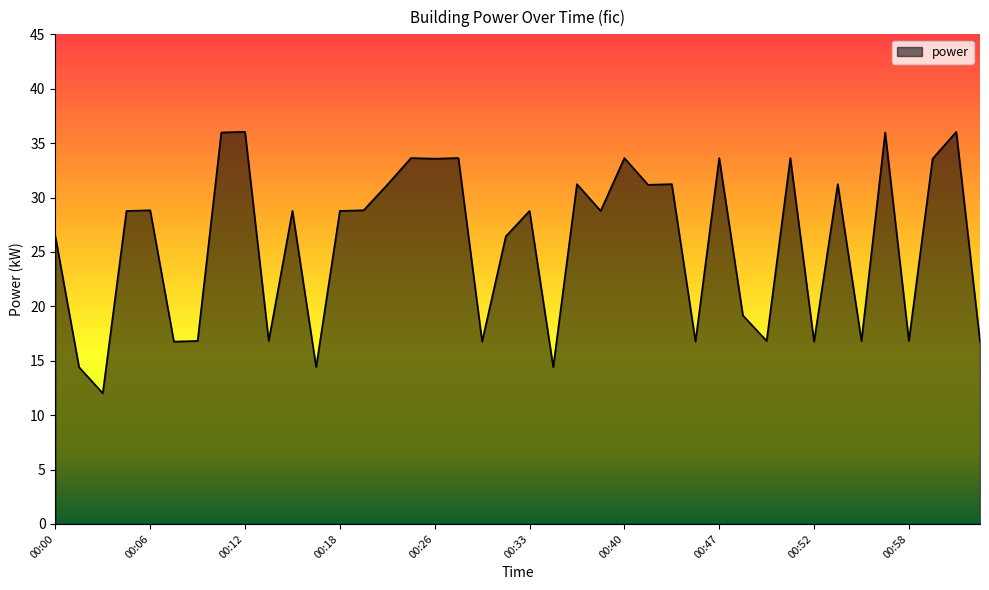

What is the difference between the maximum and minimum values?

24.0